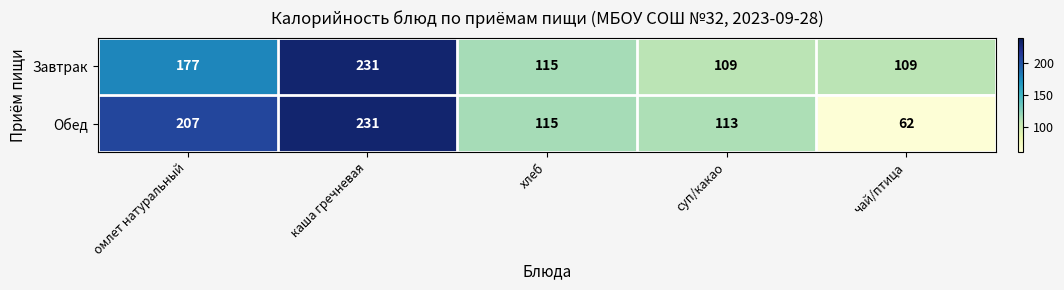

What is the difference between the maximum and minimum values in the Завтрак series?

122